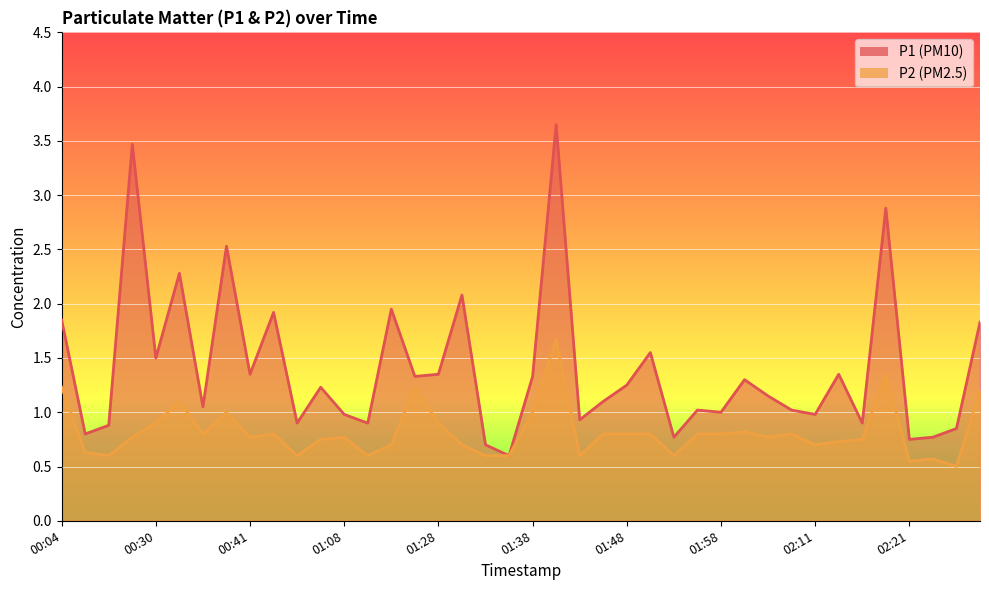

Rank the categories by P1 value from lowest to highest.

01:36, 01:33, 02:21, 01:53, 02:24, 00:09, 02:26, 00:15, 00:57, 01:13, 02:16, 01:43, 01:08, 02:11, 01:58, 01:55, 02:09, 00:35, 01:45, 02:03, 01:00, 01:48, 02:00, 01:18, 01:38, 00:41, 01:28, 02:14, 00:30, 01:50, 02:29, 00:04, 00:43, 01:15, 01:31, 00:33, 00:38, 02:19, 00:28, 01:41